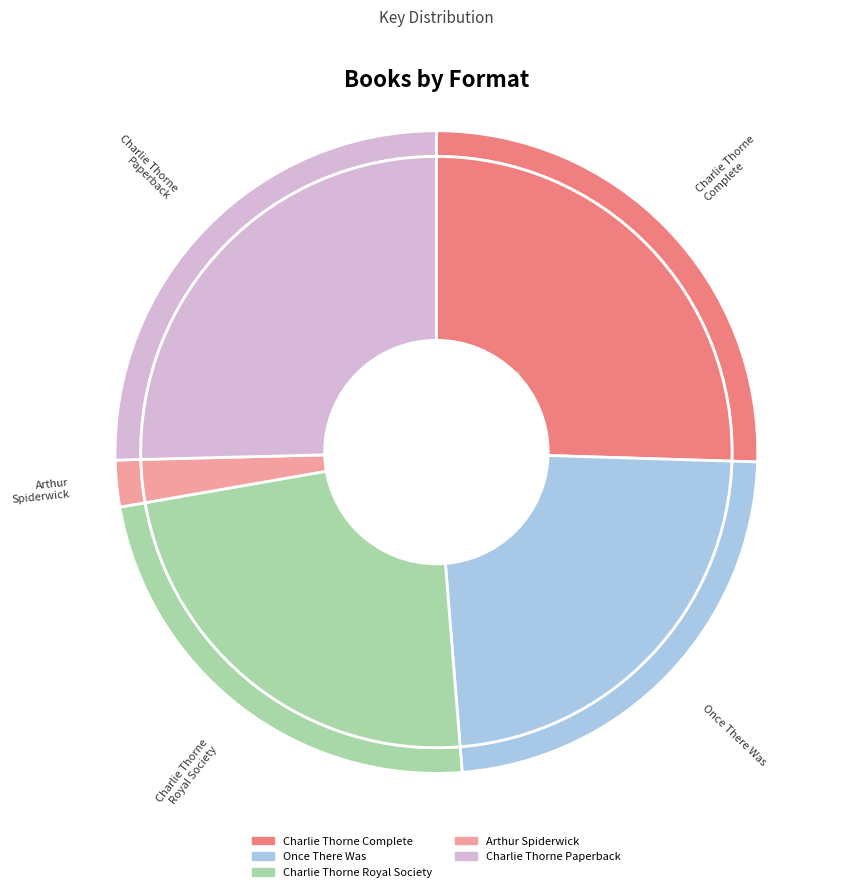

True or false: Charlie Thorne Complete Collection accounts for 25% of the total.

True